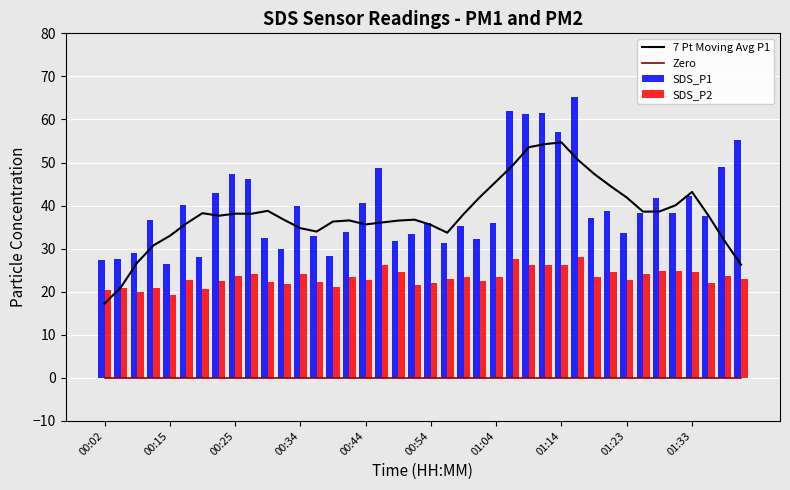

What is the average value of the SDS_P1 series?

39.8